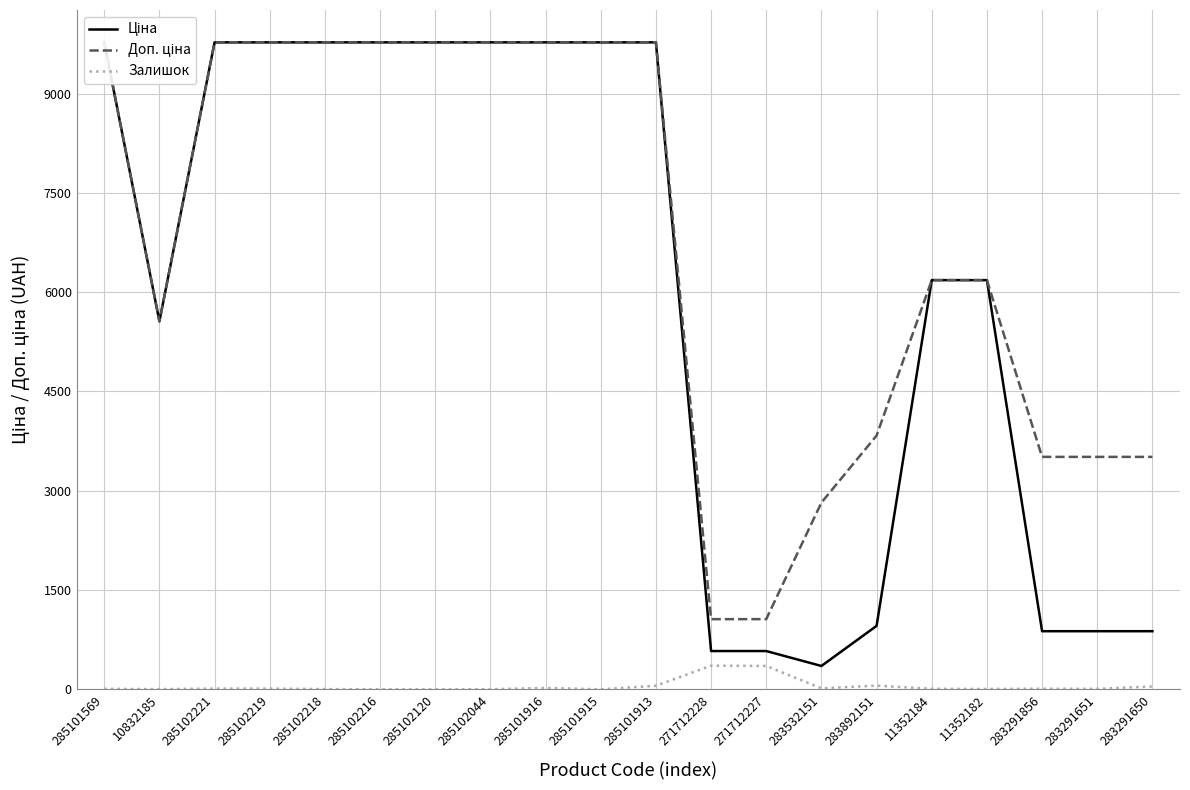

Where is Доп. ціна nearest to the value 5417?

10832185